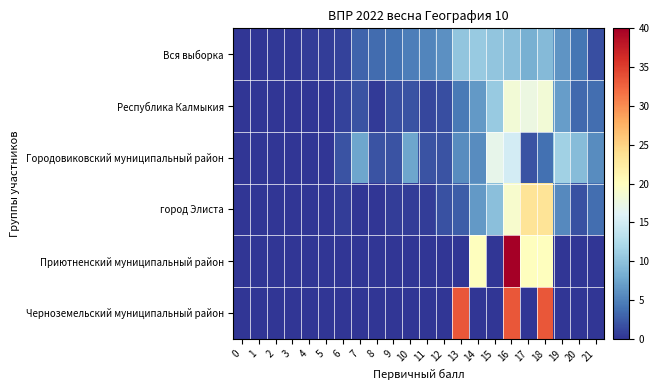

What is the total value across all series at 5?

0.6